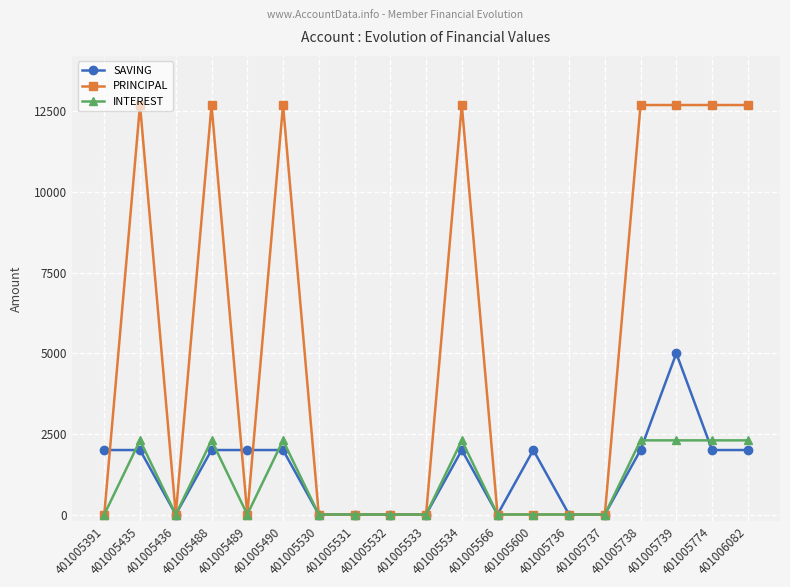

True or false: INTEREST has more than 2 points higher than both neighbors.

True